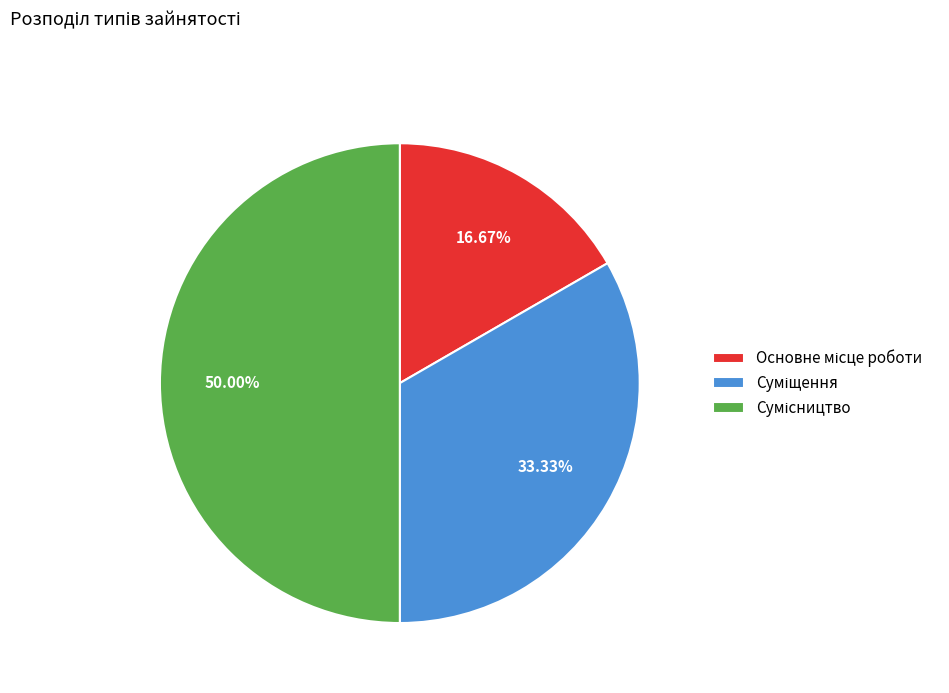

Combined, do Суміщення and Сумісництво account for over 50%?

Yes